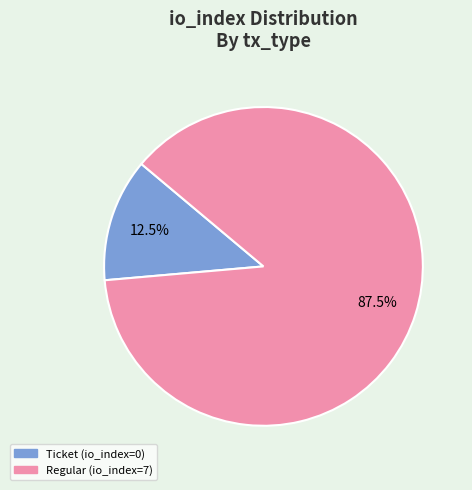

Does Ticket (io_index=0) account for over 50% of the chart?

No